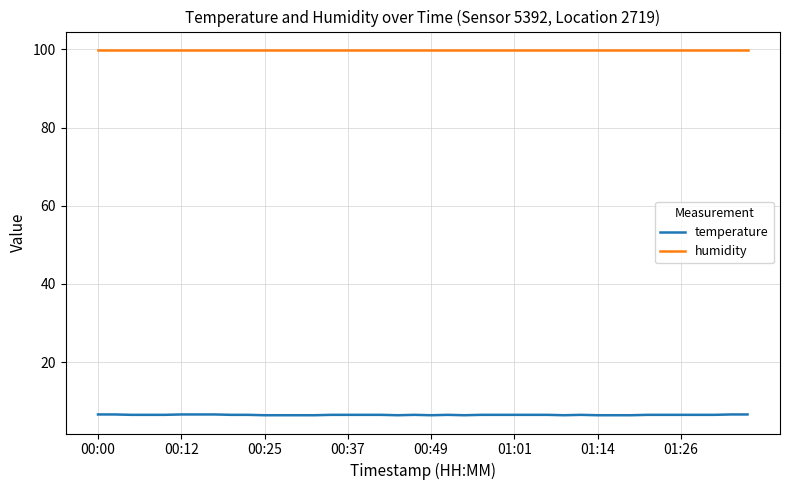

Which series has the largest total across all categories?

humidity